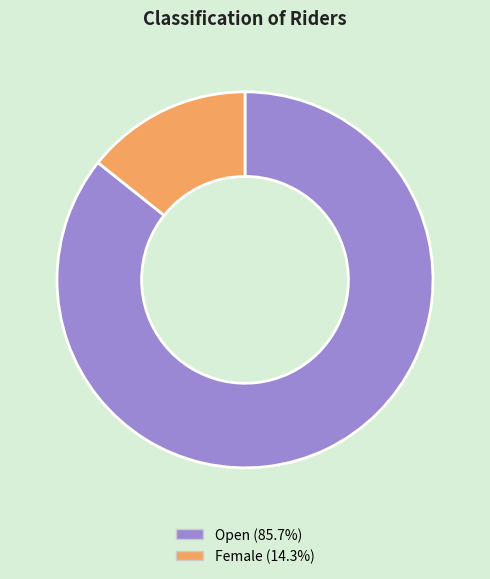

Approximately how many times larger is the value at Open compared to Female?

6.0